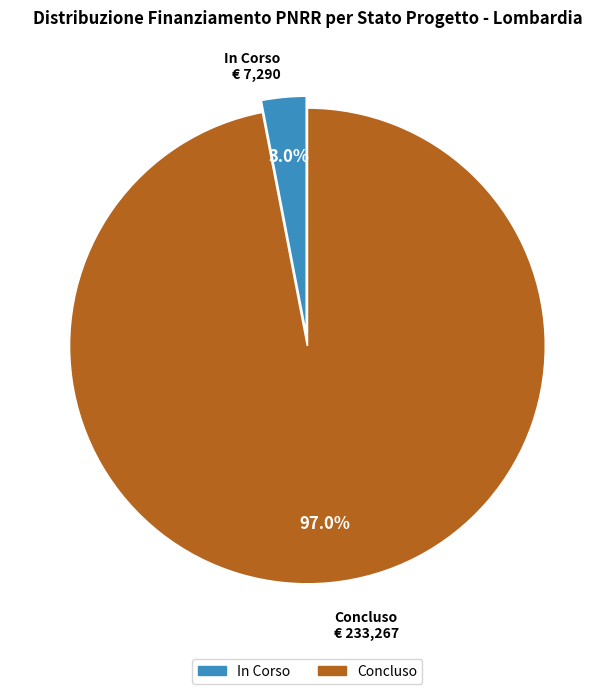

Does any single category account for the majority?

Yes